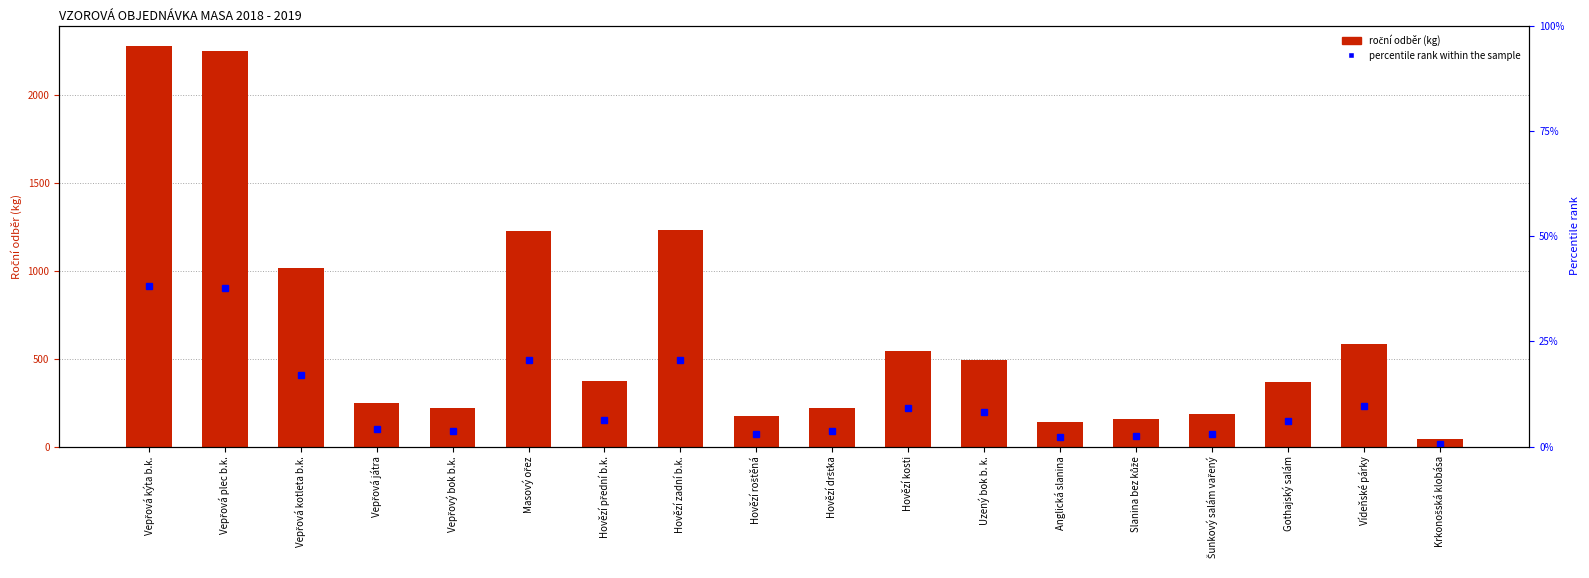

True or false: the data shows 337 at Hovězí dršťka.

False